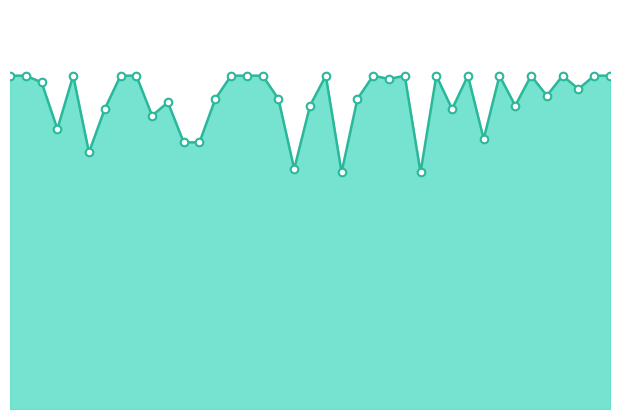

How many lines are shown in the chart?

1